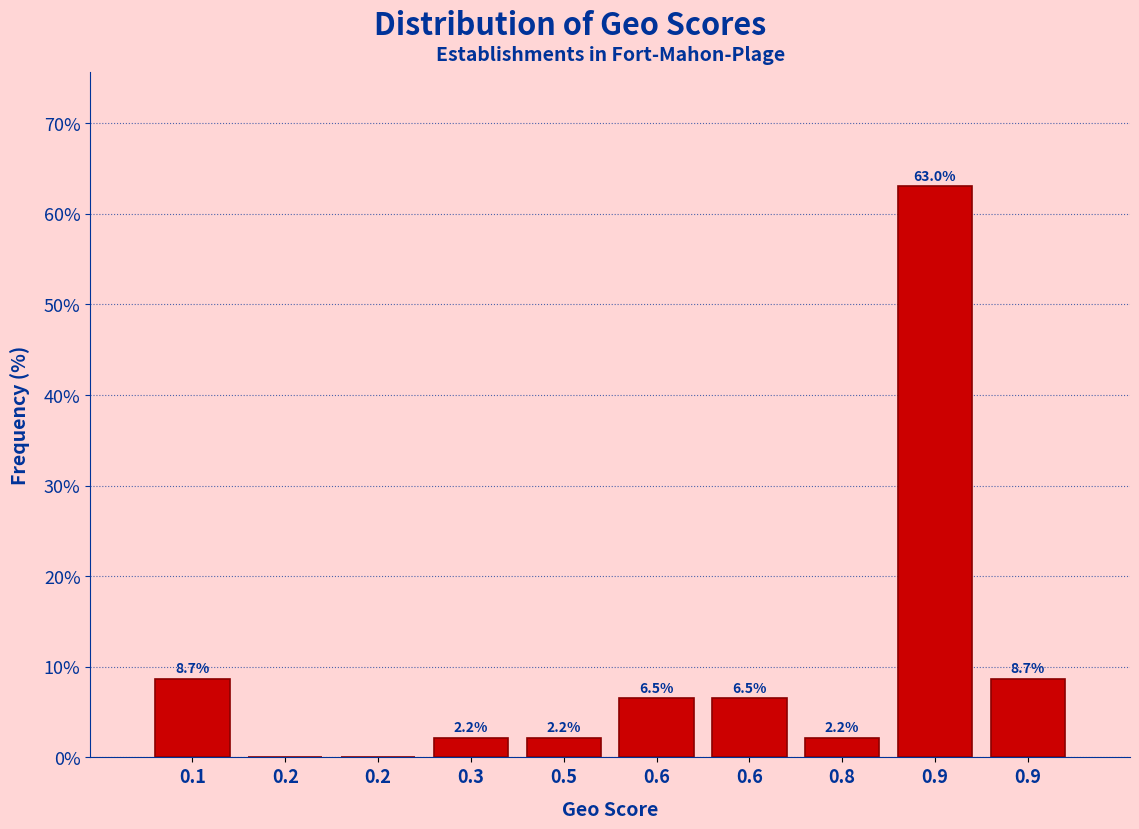

How many data points does each series have?

10